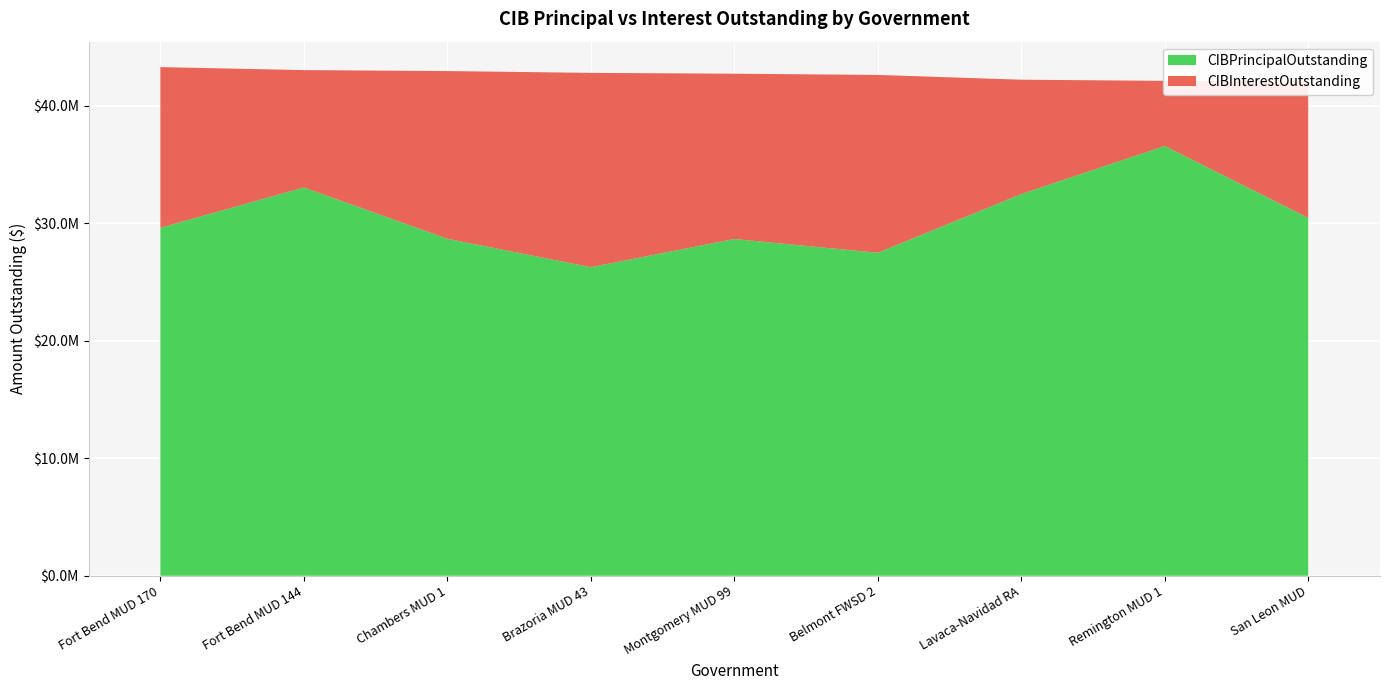

Reading left to right, transcribe all the data shown in this chart.

CIBPrincipalOutstanding: 29600000.0	33035000.0	28670000.0	26250000.0	28650000.0	27475000.0	32470000.0	36565000.0	30445000.0
CIBInterestOutstanding: 13673007.8	9983244.1	14265790.3	16532476.1	14060769.1	15132577.6	9731603.3	5538612.5	11608608.2